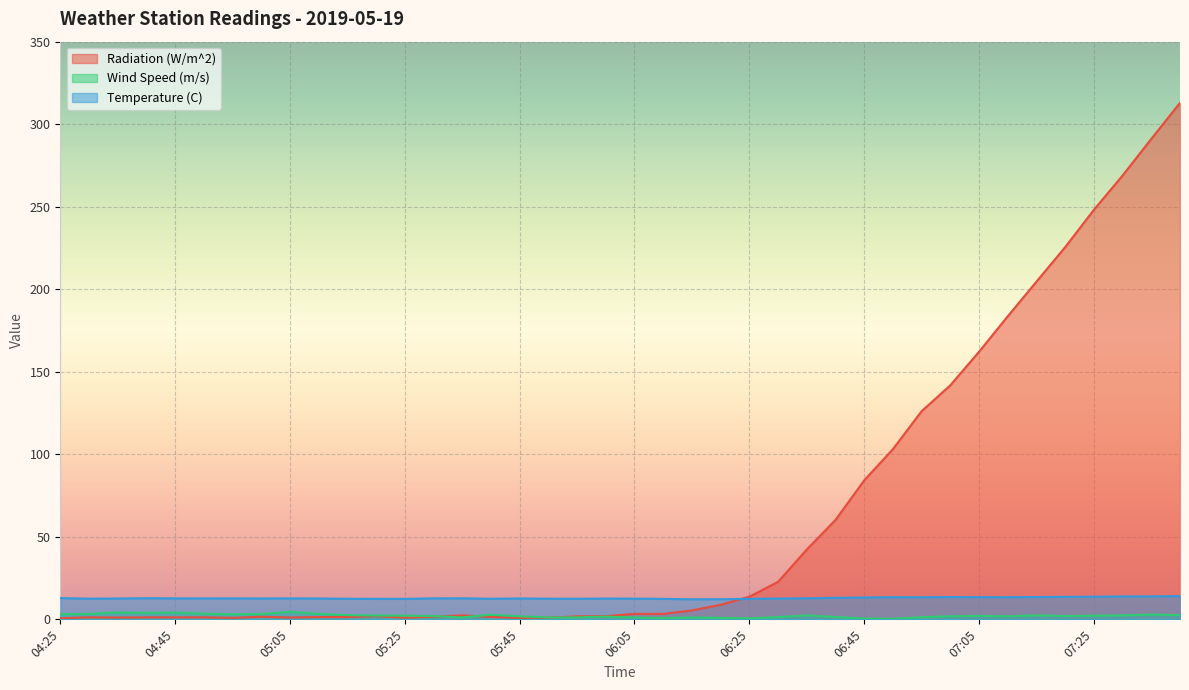

Which series changed the most between 05:50 and 07:15?

Radiation (W/m^2)